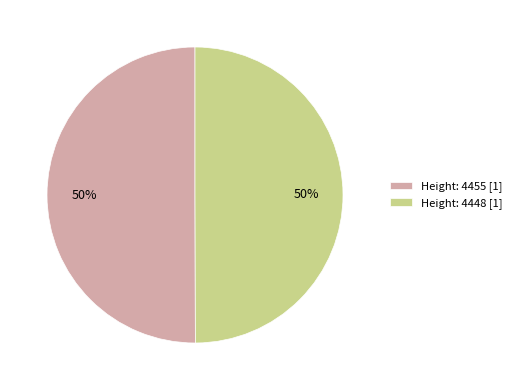

To the nearest percent, what is the combined percentage of Height: 4448 [1] and Height: 4455 [1]?

100%